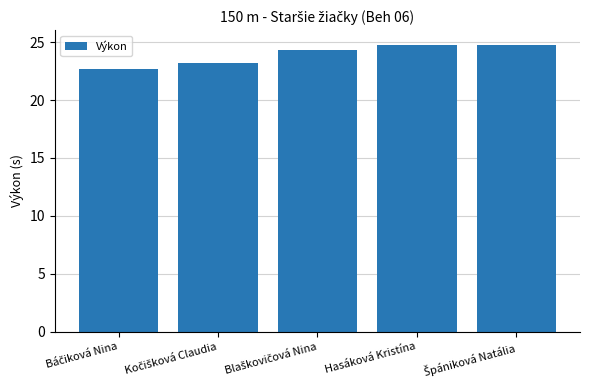

What is the difference between the second highest and second lowest values?

1.5